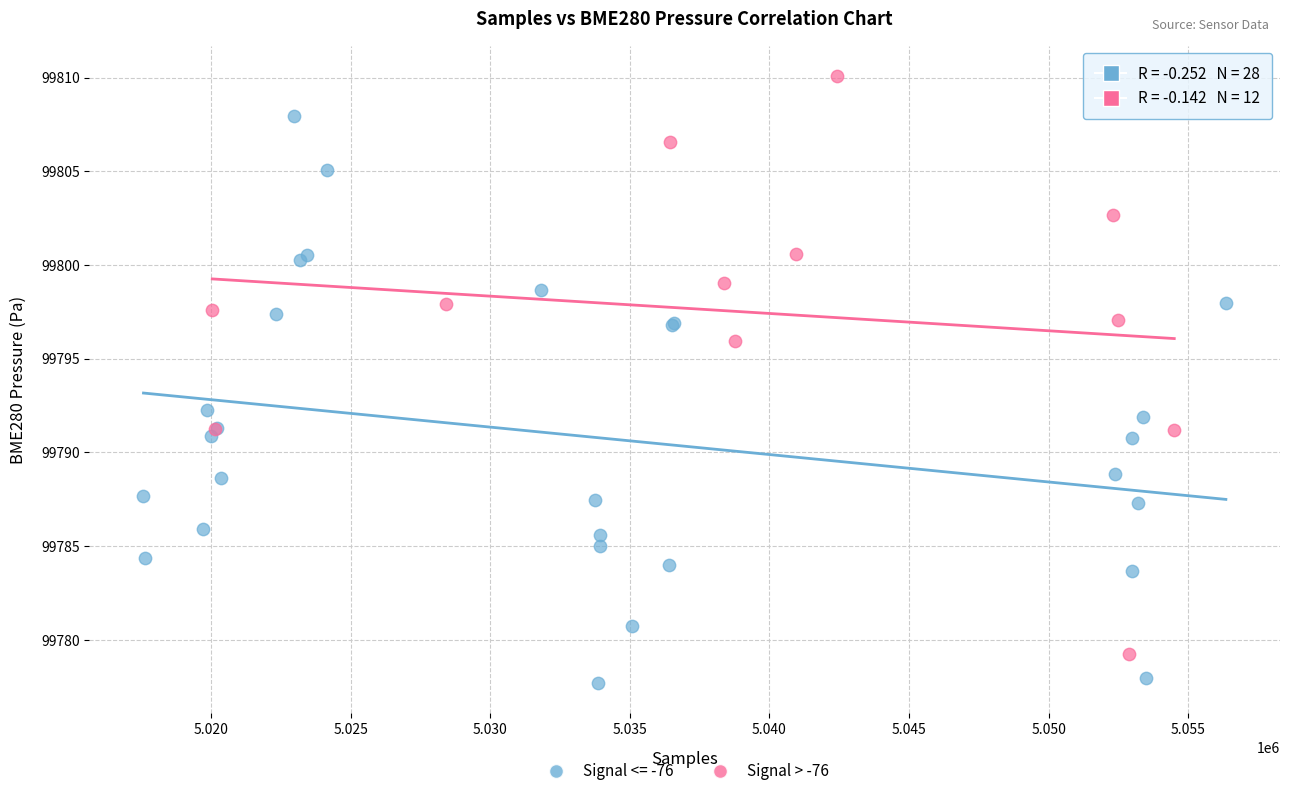

Which series contains the highest Y value?

Signal > -76